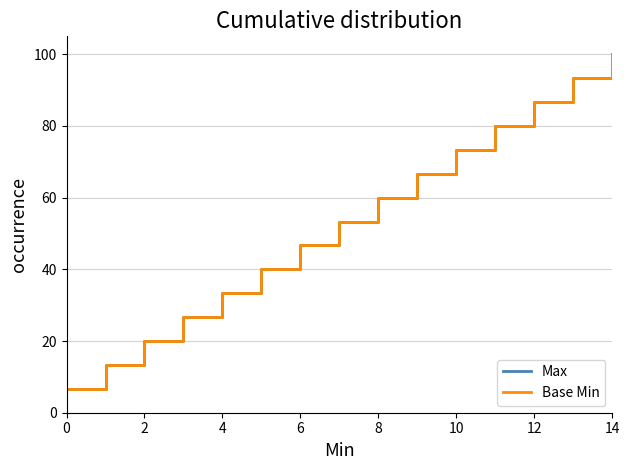

What is the smallest value displayed?

6.7